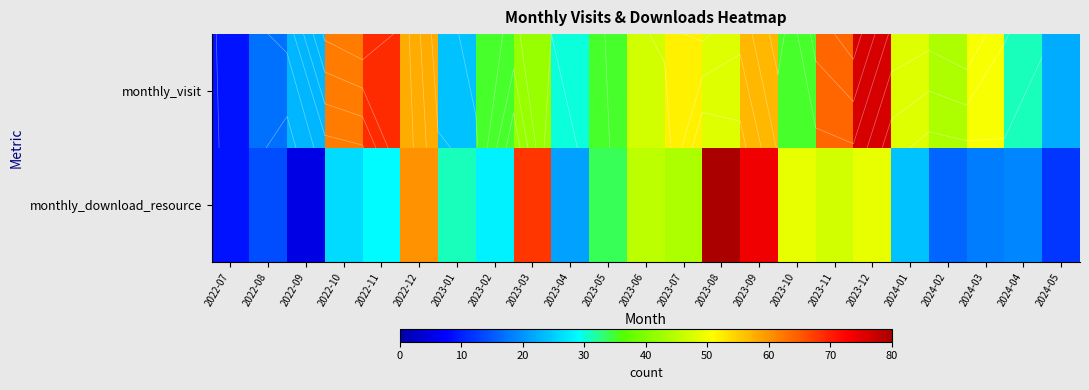

What is the sum of all monthly_visit values?

978